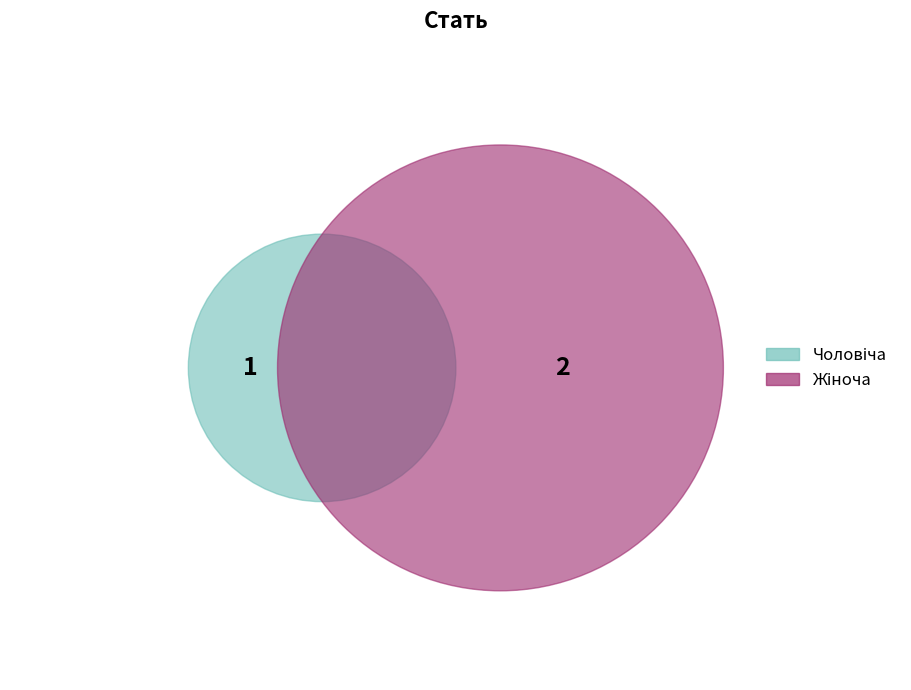

What percentage is the Чоловіча slice, to the nearest percent?

33%